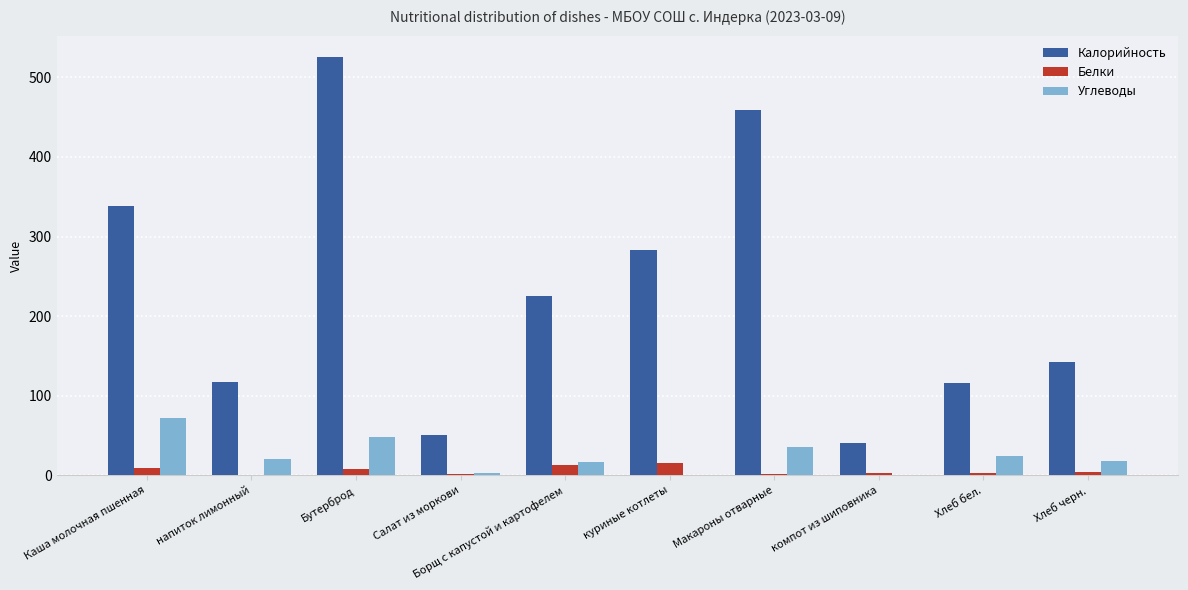

The value of Углеводы at Макароны отварные is 35.2. True or false?

True